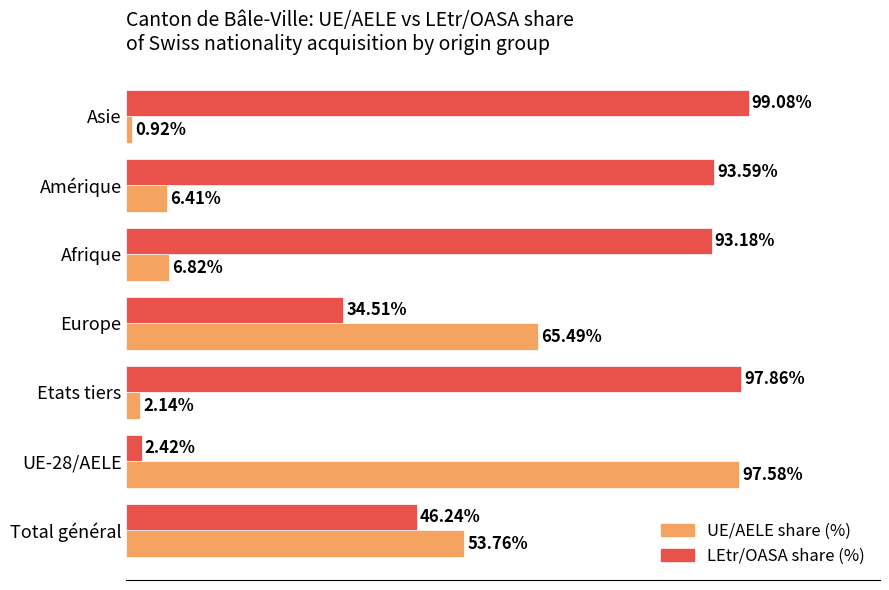

Where is UE/AELE share (%) nearest to the value 49?

Total général